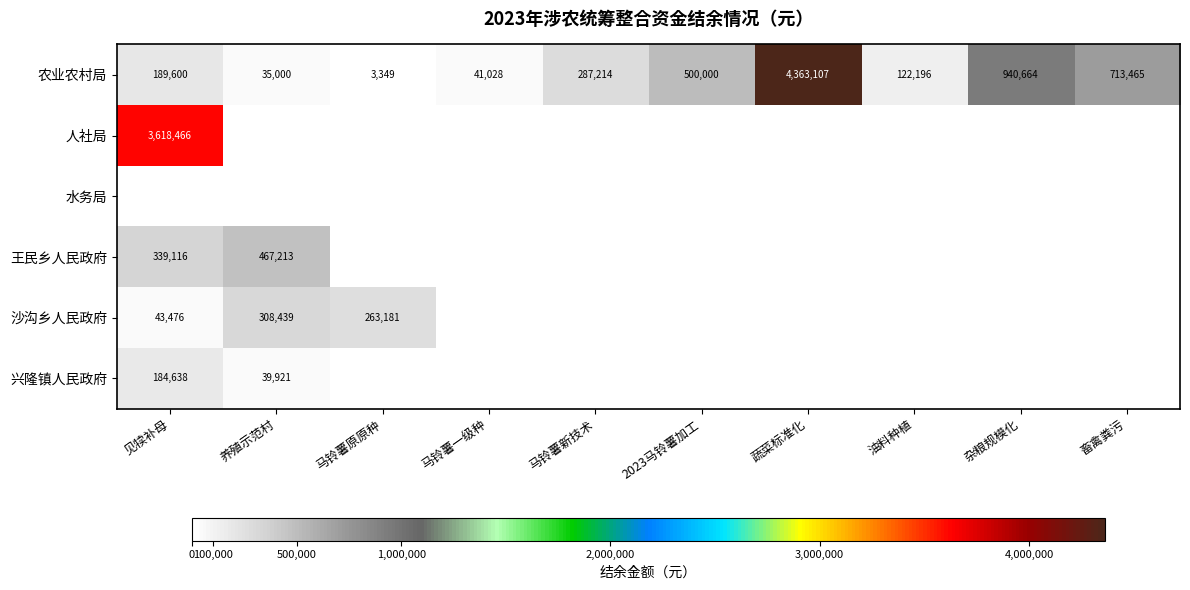

List the labels in order of 农业农村局 value, largest first.

蔬菜标准化, 杂粮规模化, 畜禽粪污, 2023马铃薯加工, 马铃薯新技术, 见犊补母, 油料种植, 马铃薯一级种, 养殖示范村, 马铃薯原原种